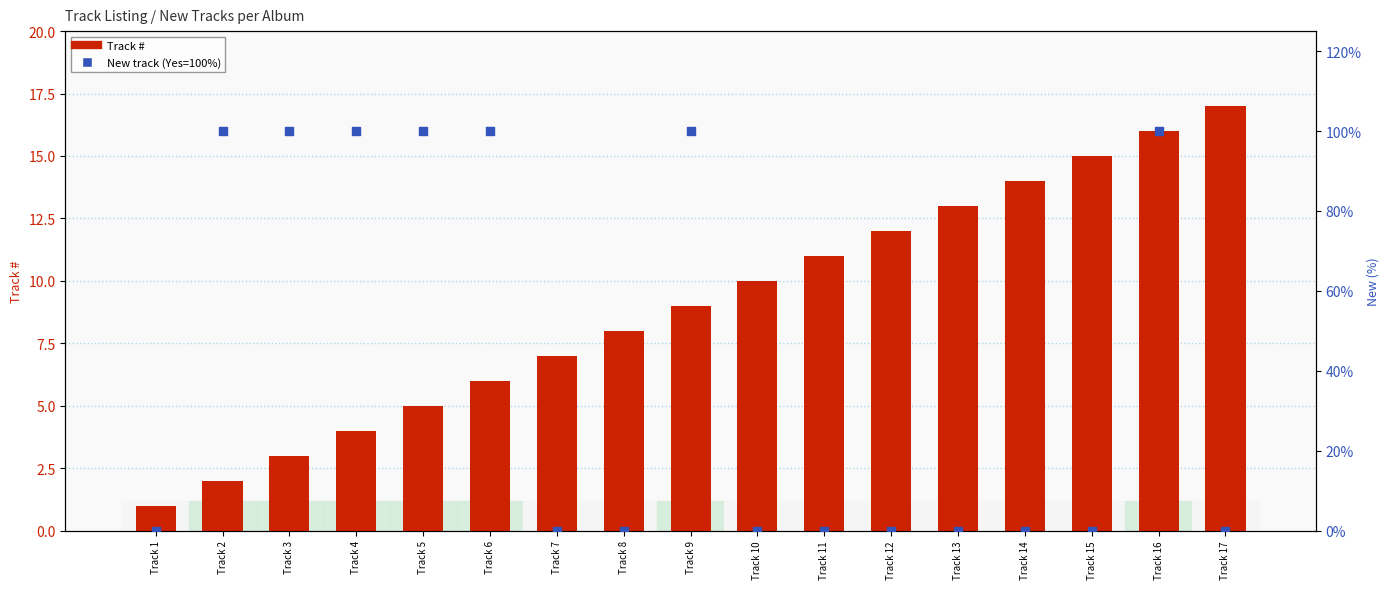

Which series has the widest spread of Y values?

New track (yes=100%)